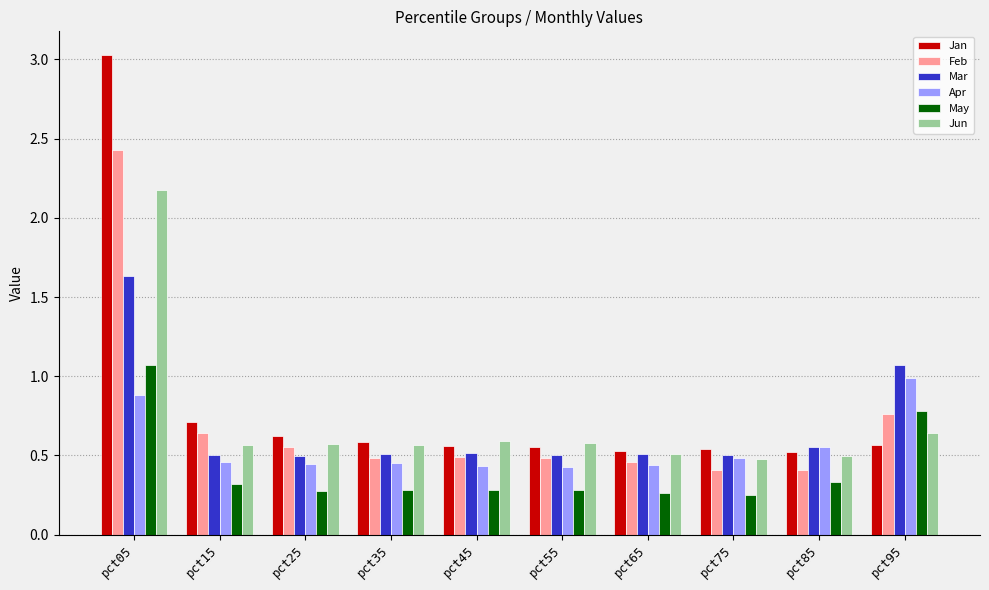

Are the bars grouped side by side (vs. stacked)?

Yes